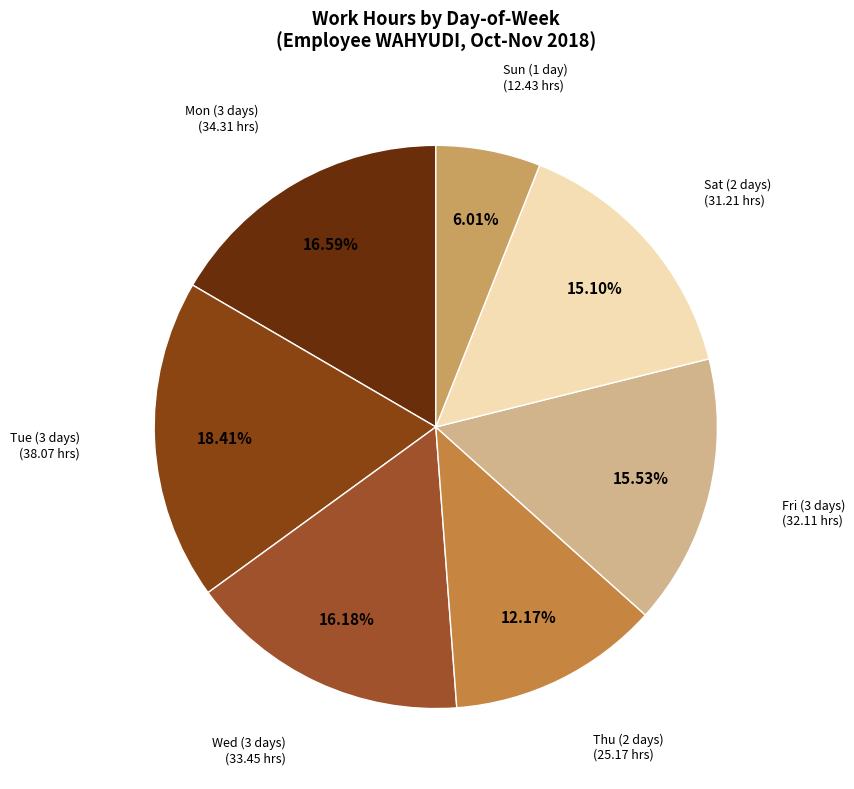

Is there any slice that represents more than half of the pie?

No